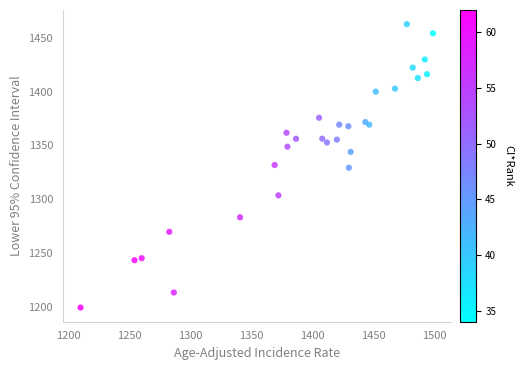

What is the range of X values (max minus min)?

288.7